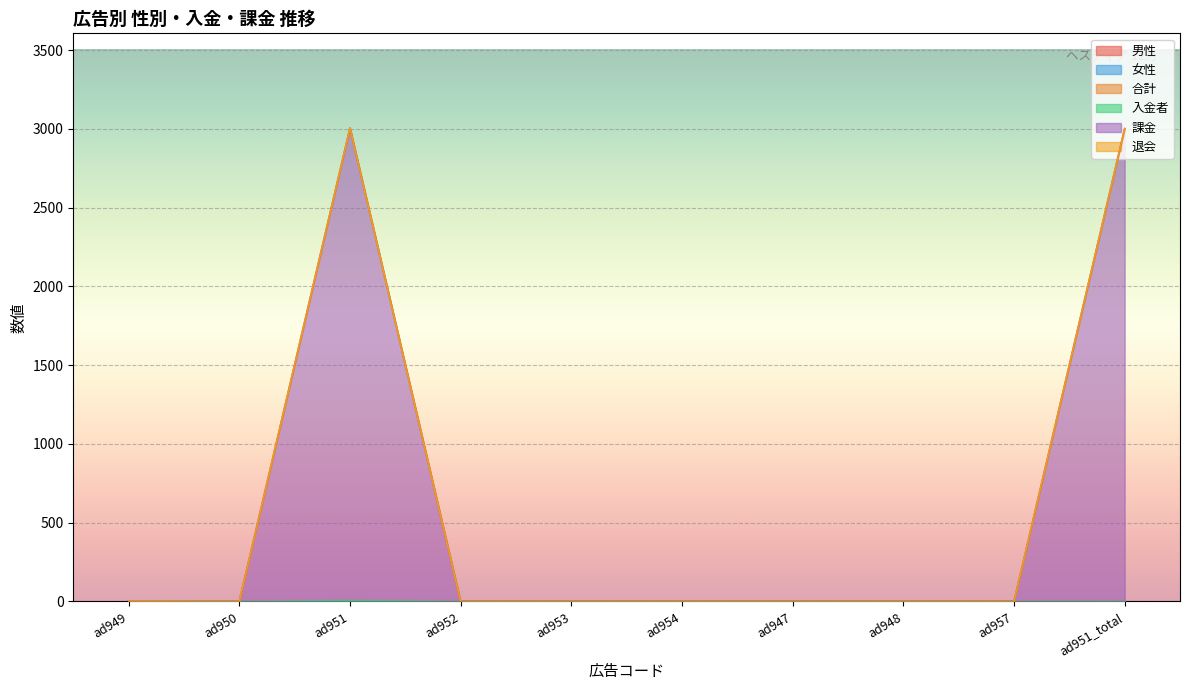

Is it true that 男性 equals 0 at ad953?

True